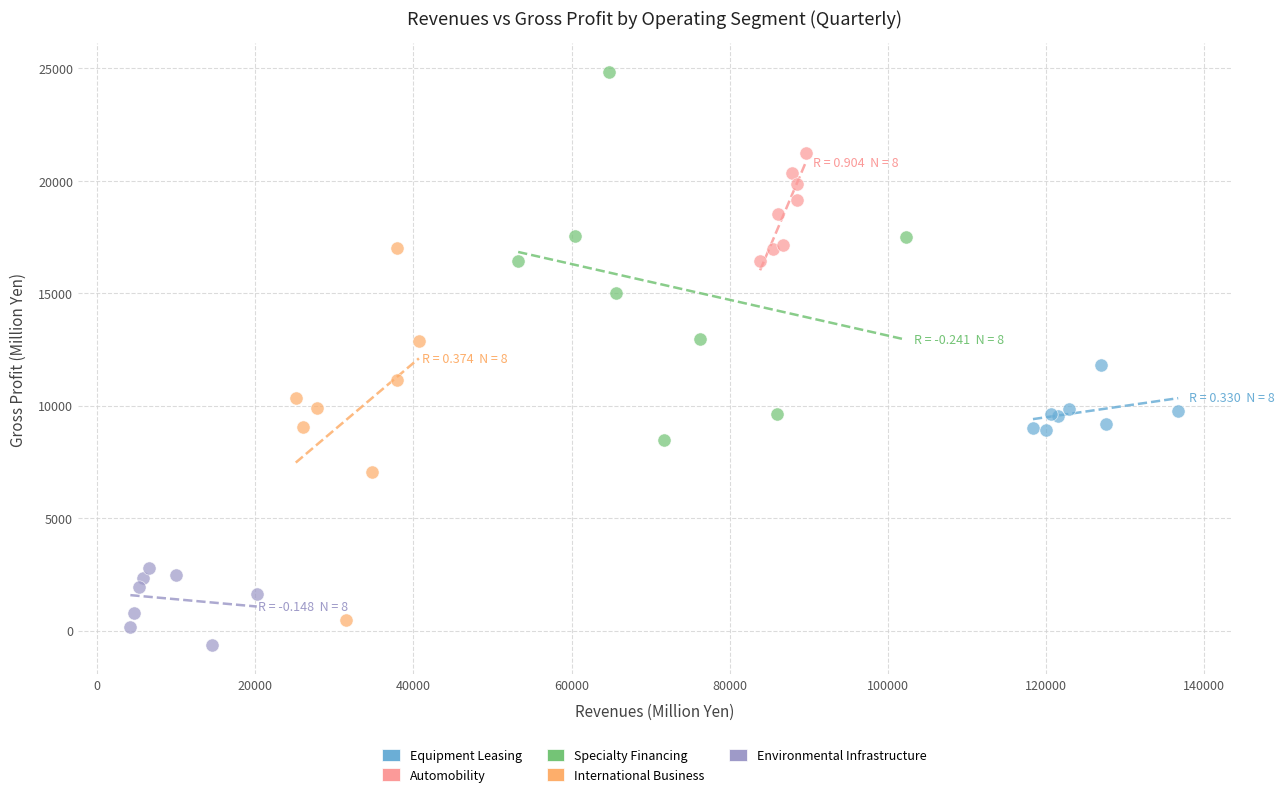

Which series reaches the minimum Y coordinate?

Environmental Infrastructure